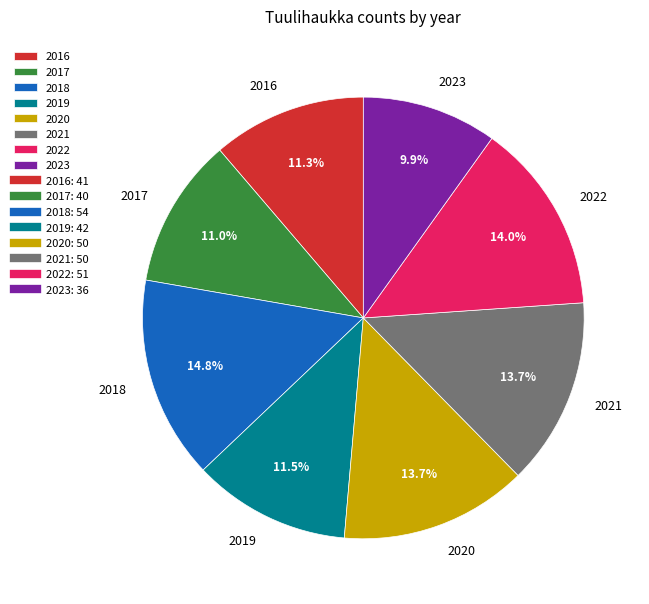

To the nearest percent, what is the average slice percentage?

12%